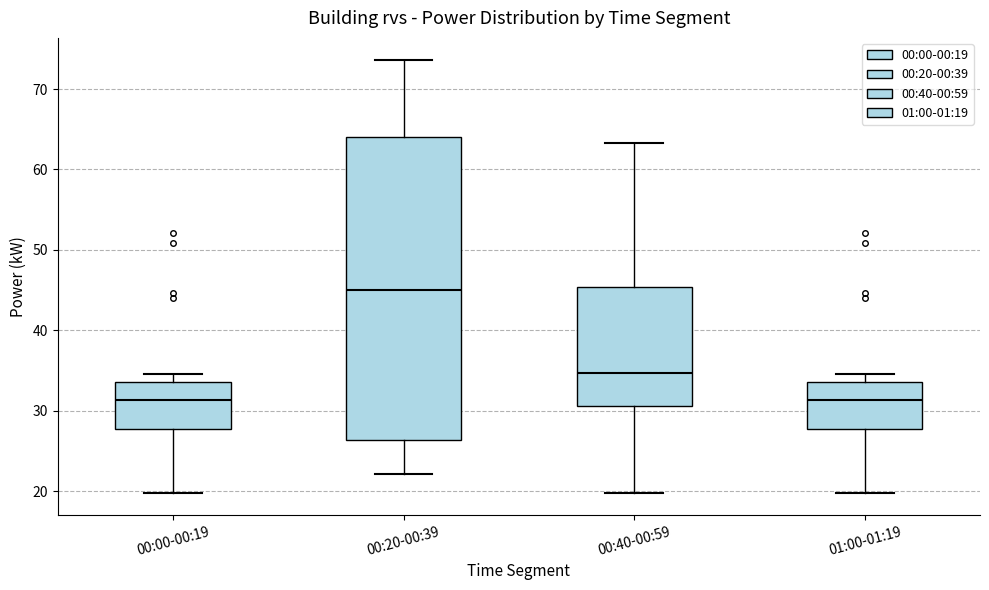

Reading left to right, read every box against the y-axis: the position of its median line, the range the box covers, and the ends of its whiskers. The values are not printed on the chart, so give them approximately, as read against the axis.

00:00-00:19: median 31, box 28 to 34, whiskers 20 to 35
00:20-00:39: median 45, box 26 to 64, whiskers 22 to 74
00:40-00:59: median 35, box 31 to 45, whiskers 20 to 63
01:00-01:19: median 31, box 28 to 34, whiskers 20 to 35